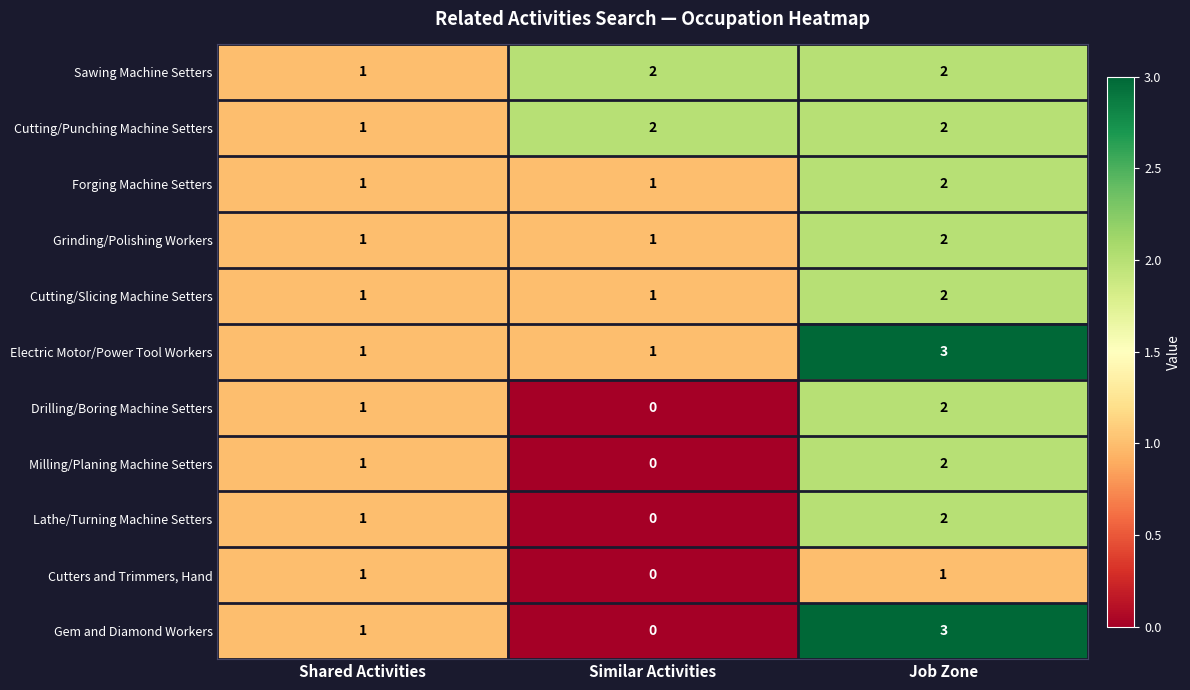

True or false: Drilling/Boring Machine Setters has a value of 2 at Job Zone.

True